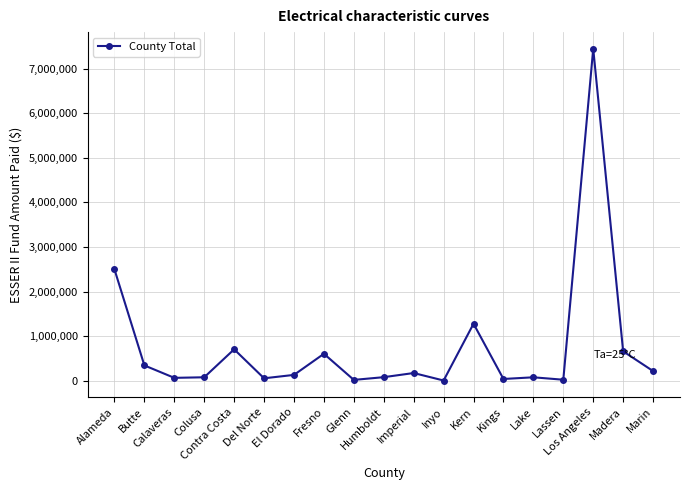

What is the maximum value shown in the chart?

7447632